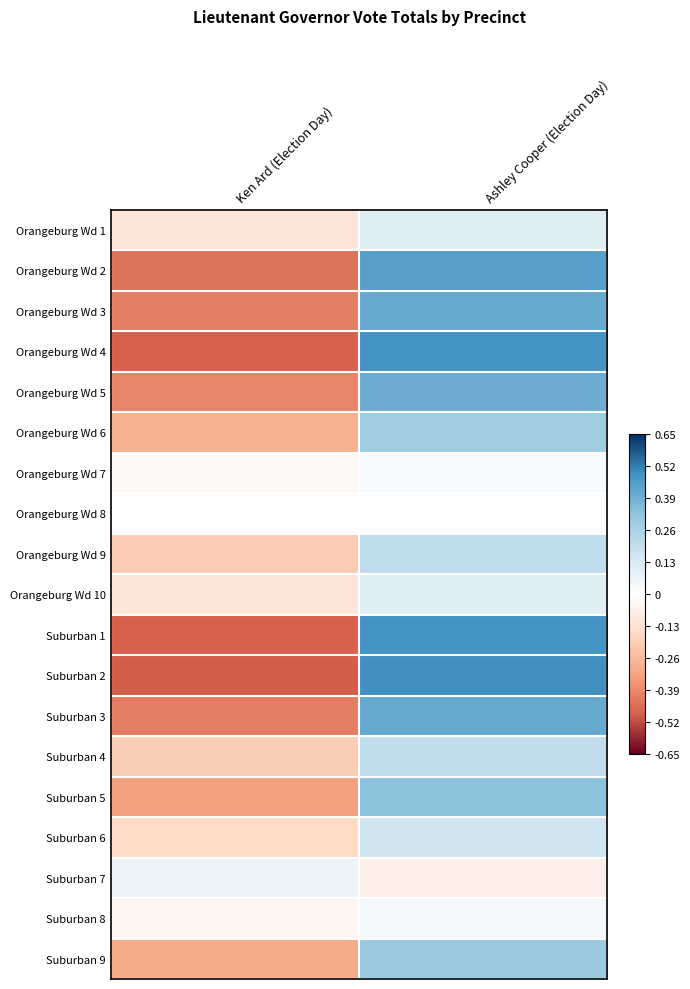

What is the greatest value displayed?

0.5